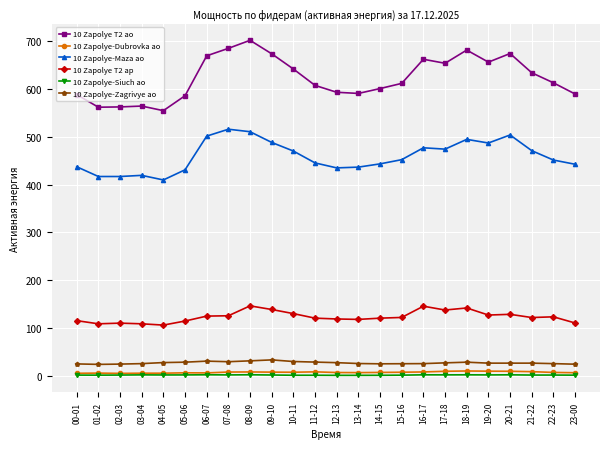

Which series changed the most between 03-04 and 18-19?

10 Zapolye T2 ao